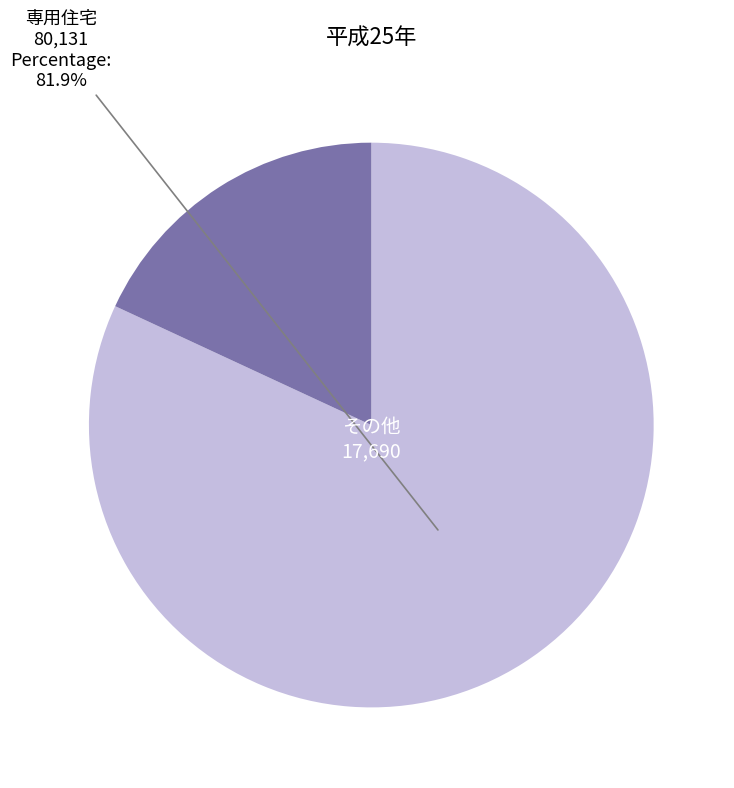

Is there any slice that represents more than half of the pie?

Yes